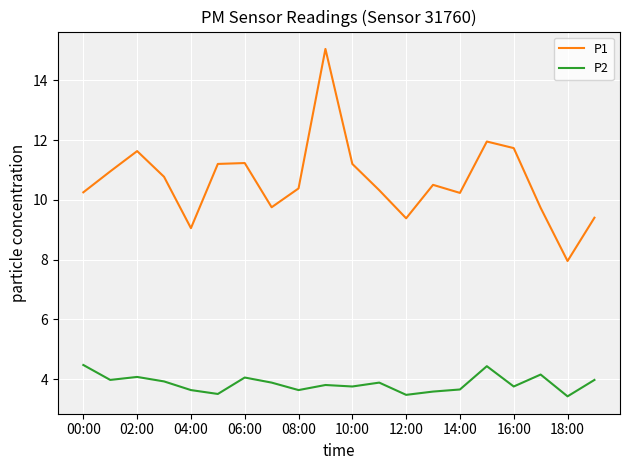

What is the highest value of the P1 series?

15.1